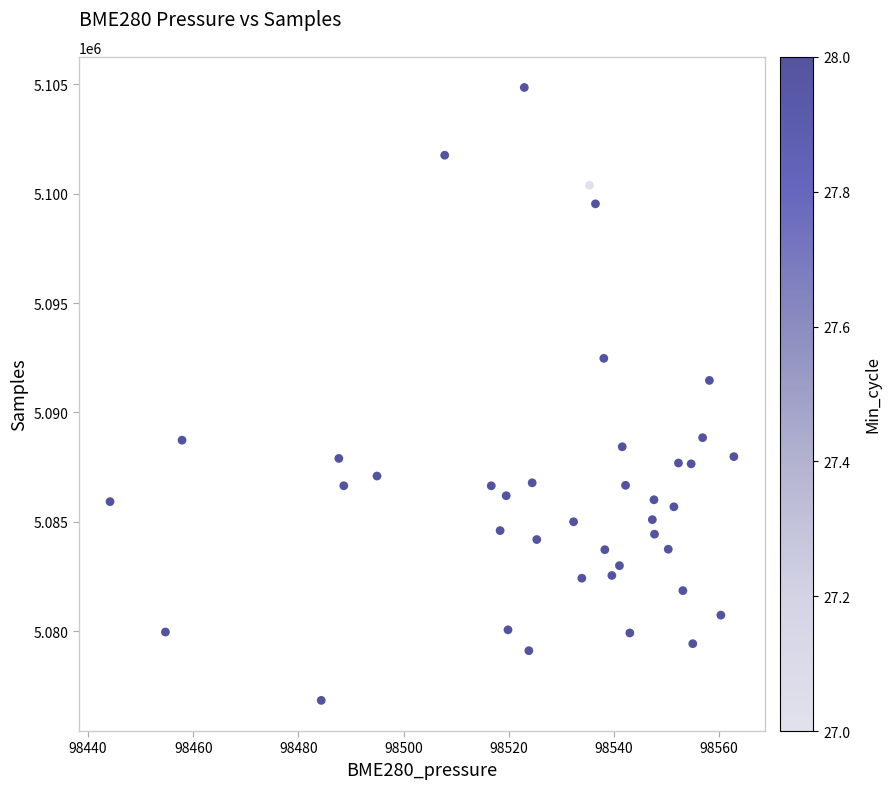

What Y value in the scatter plot is closest to 5090848?

5091465